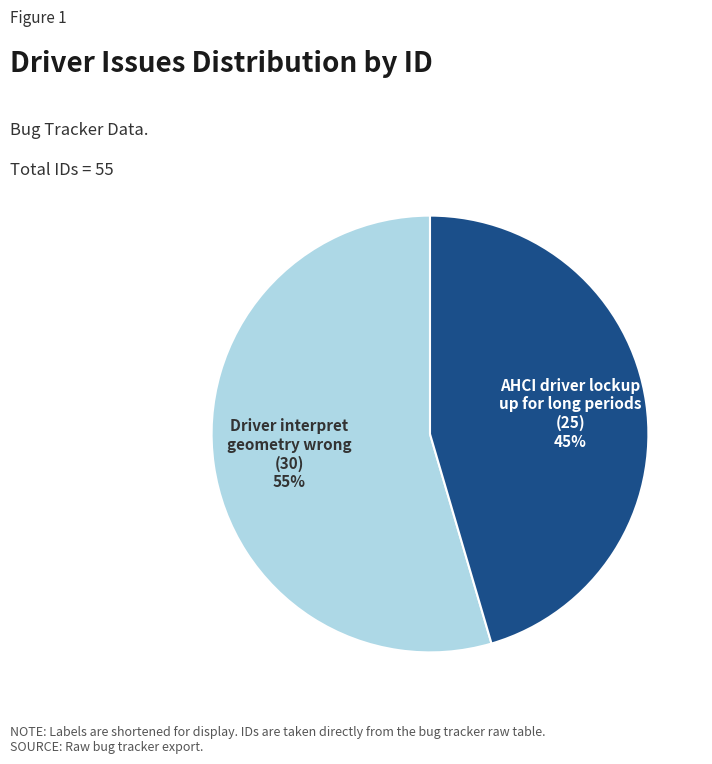

To the nearest percent, what is the average slice percentage?

50%